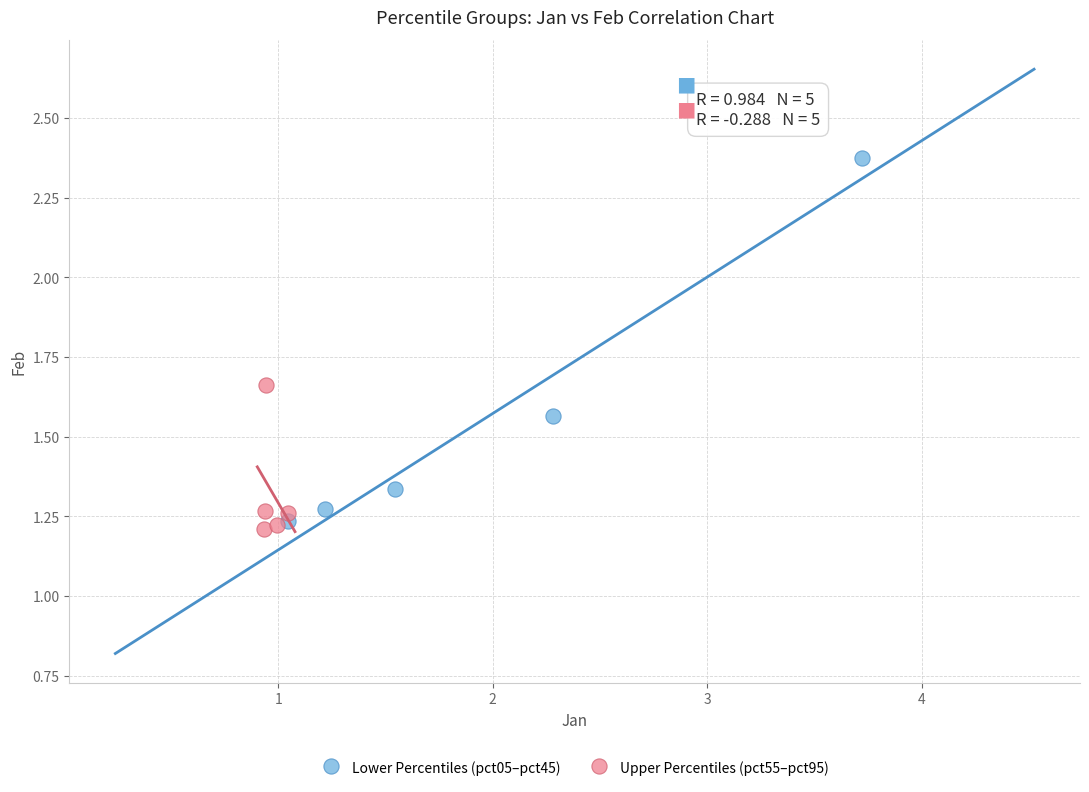

Which series contains the highest Y value?

Lower Percentiles (pct05–pct45)